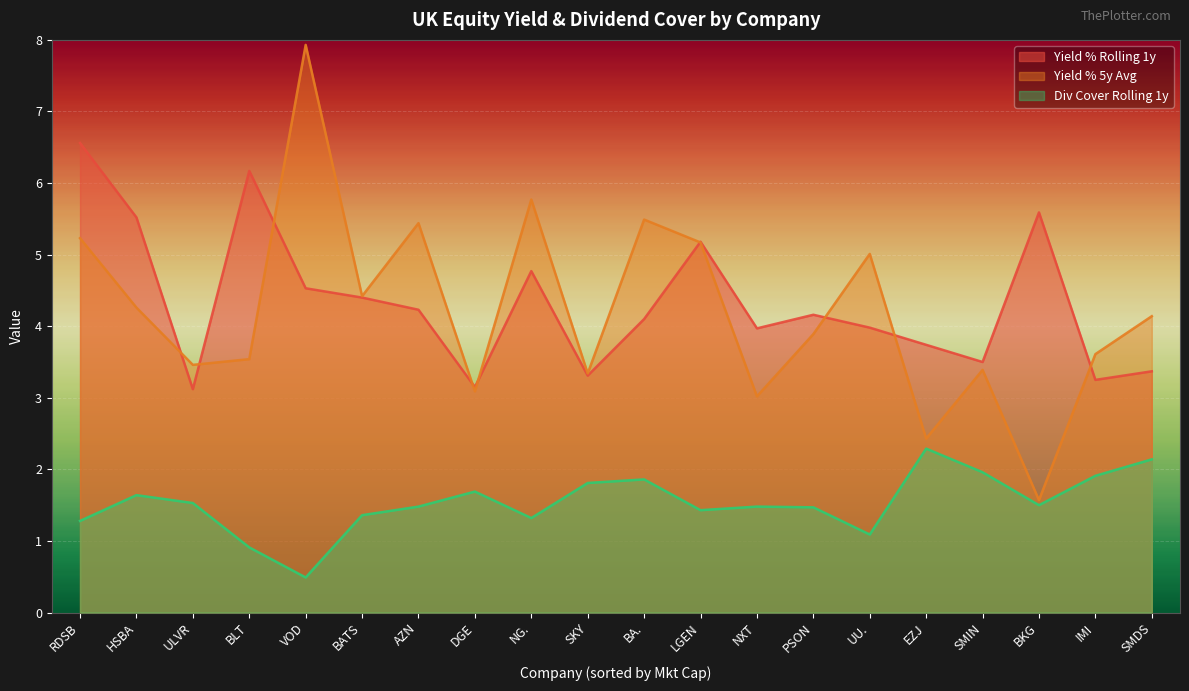

How many interior local valleys does the Yield % 5y Avg series have?

7